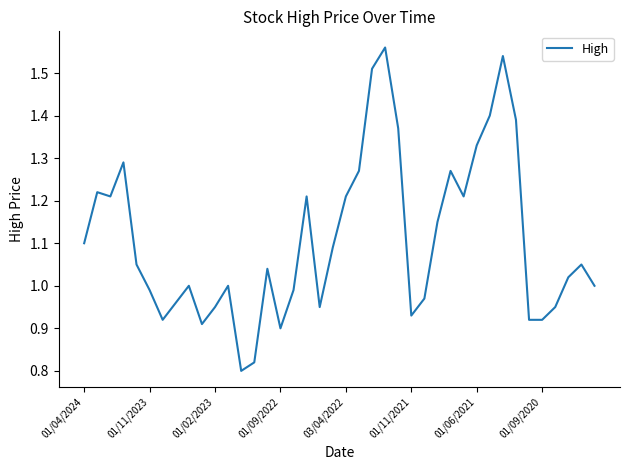

List the labels in order of value, largest first.

23, 32, 22, 31, 33, 24, 30, 01/09/2022, 21, 28, 01/11/2023, 01/02/2023, 17, 20, 29, 27, 01/04/2024, 19, 03/04/2022, 38, 14, 37, 8, 11, 39, 01/11/2021, 16, 26, 01/09/2020, 10, 18, 36, 25, 01/06/2021, 34, 35, 9, 15, 13, 12